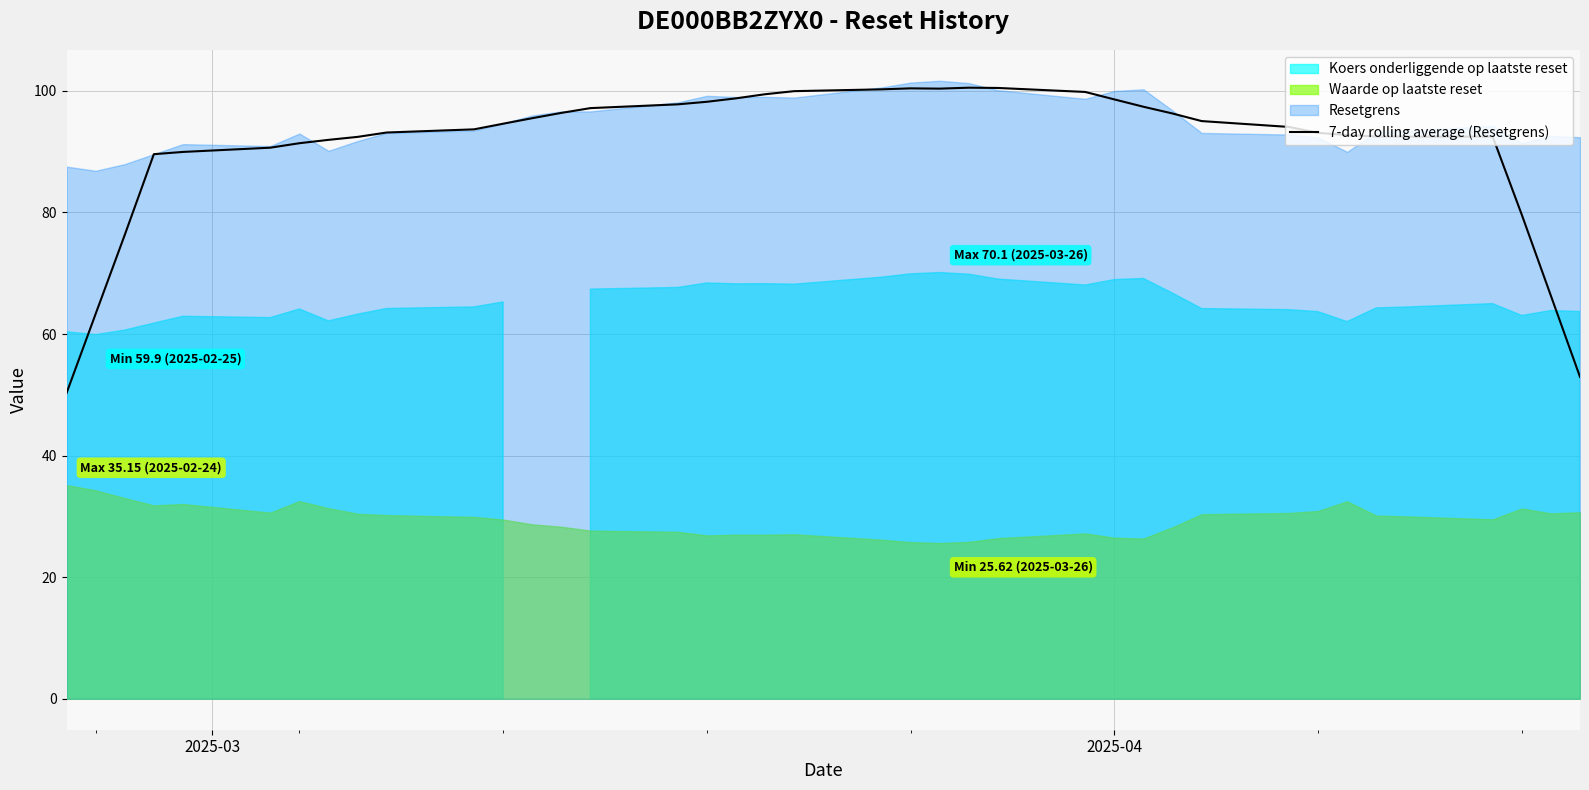

What is the maximum value for 7-day rolling average (Resetgrens)?

100.5